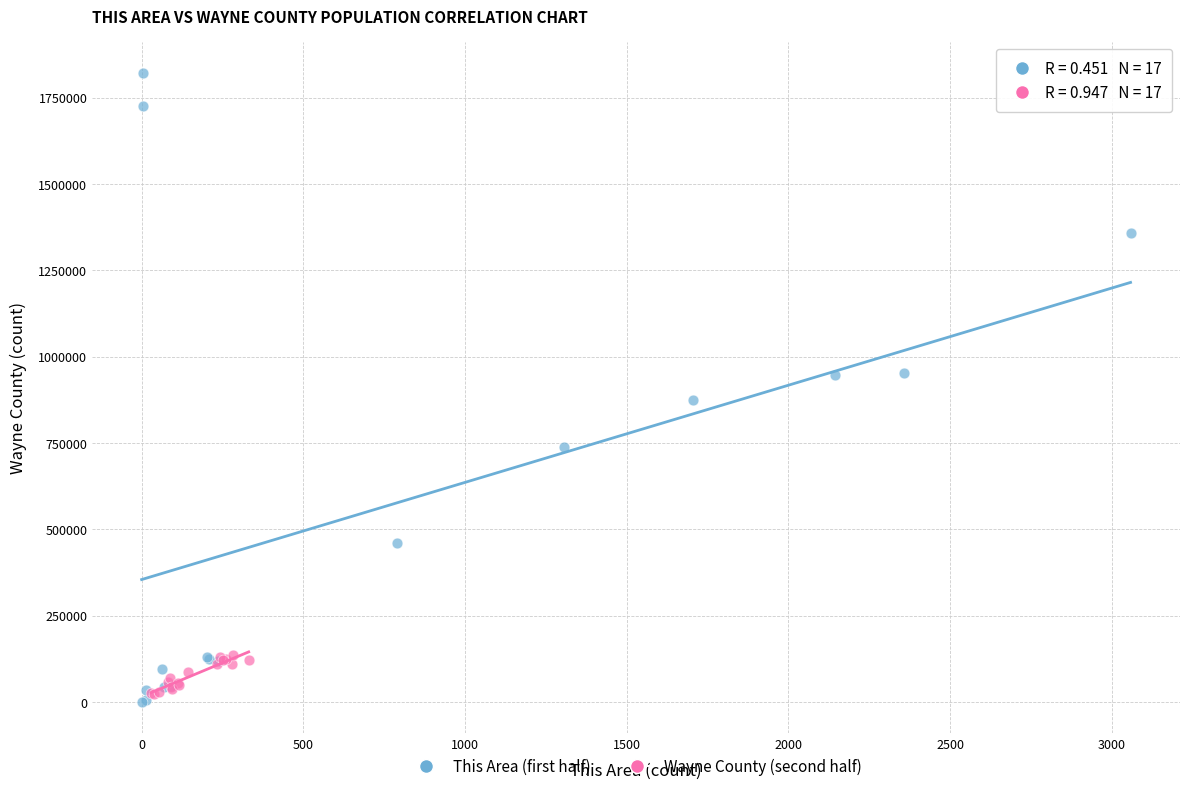

Which series has the largest Y range (max minus min)?

This Area (first half)